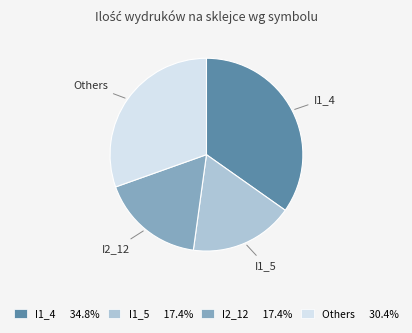

Is there any slice that represents more than half of the pie?

No